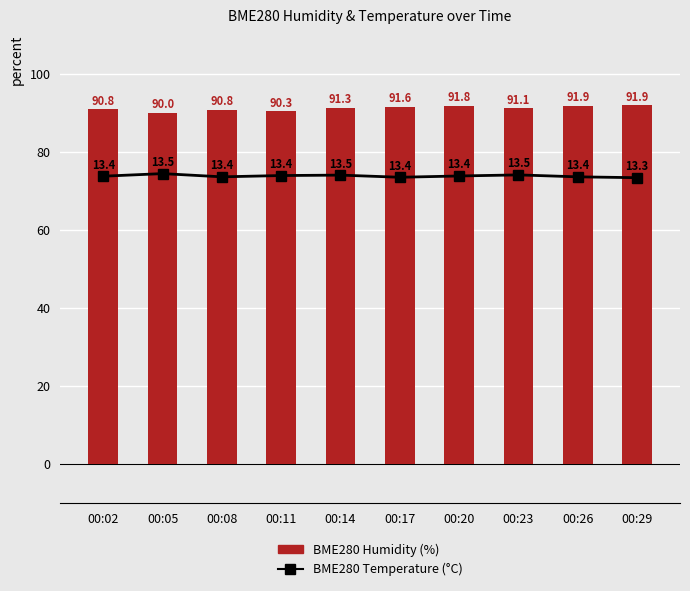

Which series has the largest total across all categories?

BME280 Humidity (%)